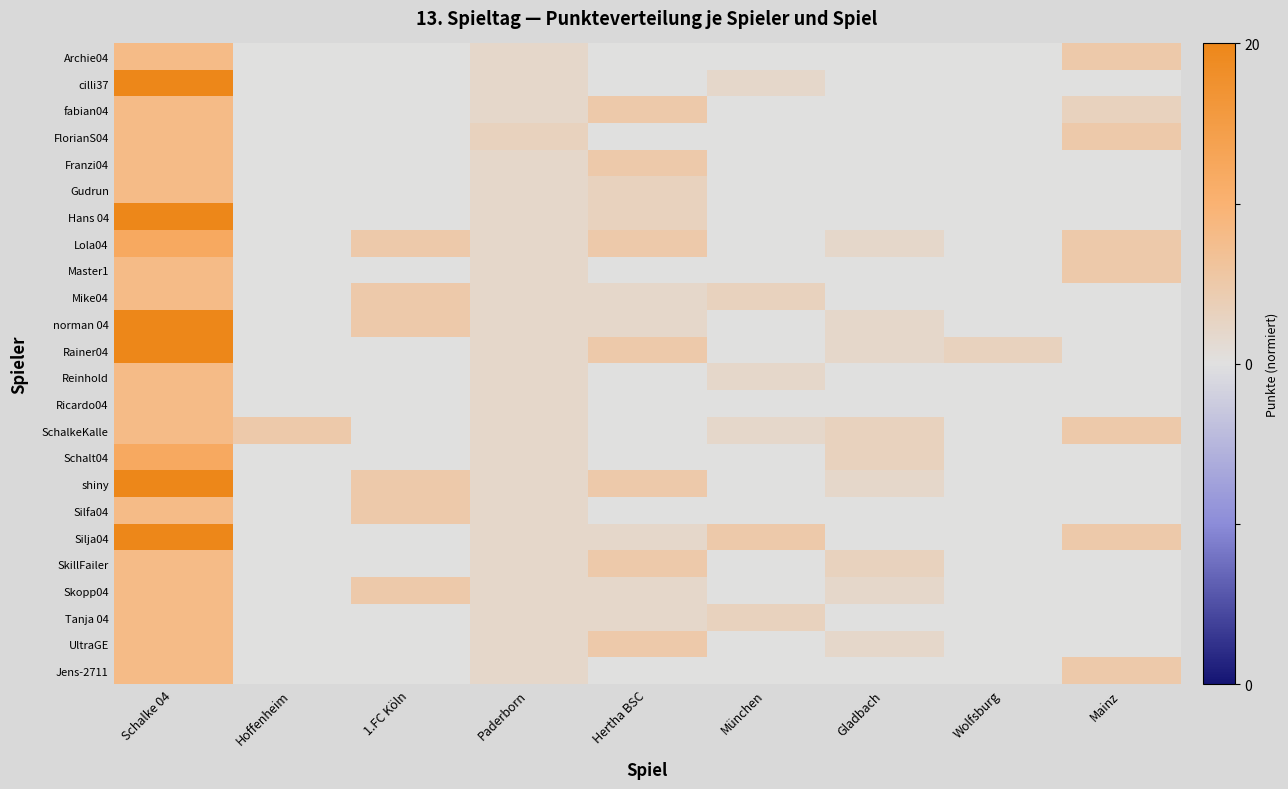

Which series has the largest total across all categories?

shiny